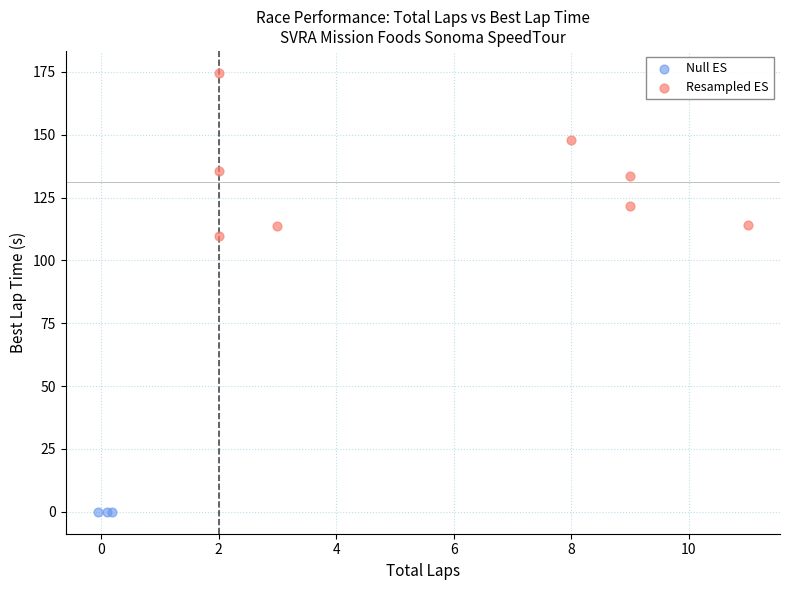

Which series reaches the minimum Y coordinate?

Null ES